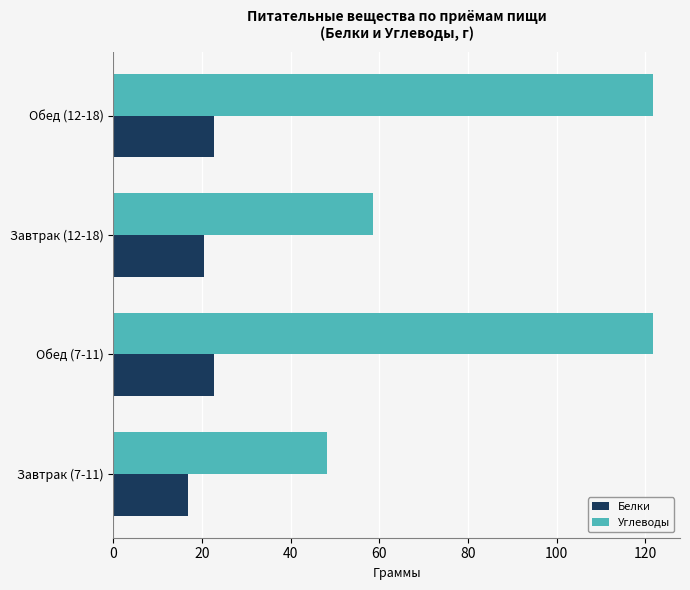

What is the smallest value displayed?

16.9